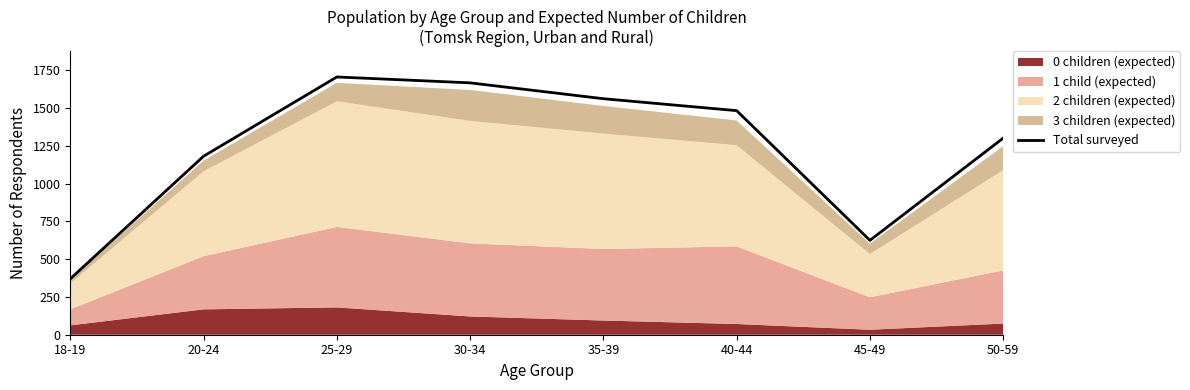

What is the sum of all values?

9901